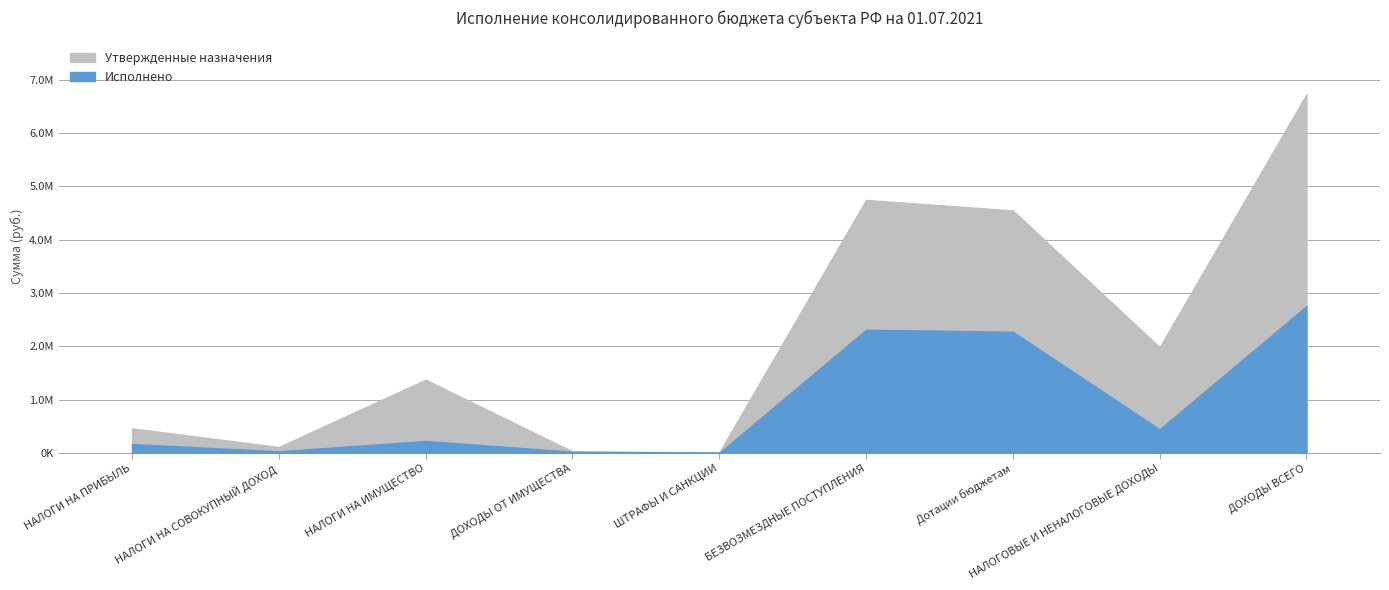

Which category has the lowest value in the Утвержденные назначения series?

ШТРАФЫ И САНКЦИИ